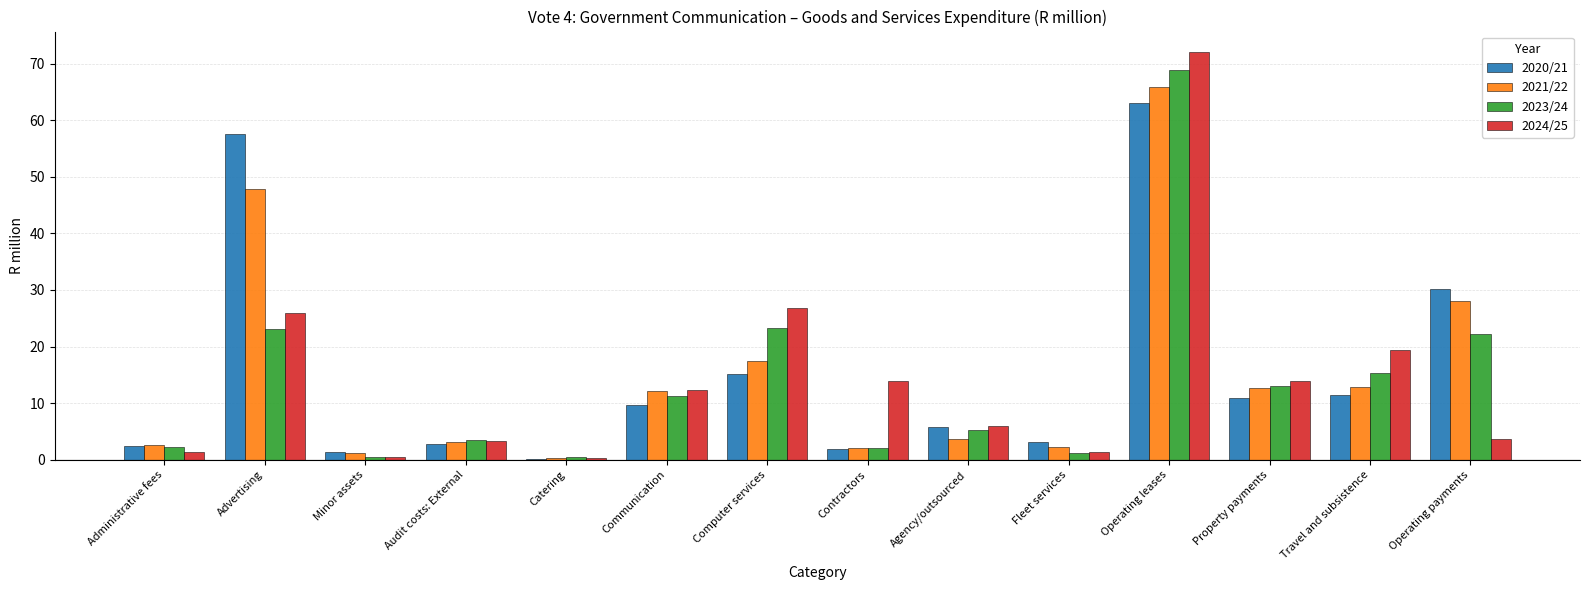

At which label is 2021/22 closest to 33?

Operating payments